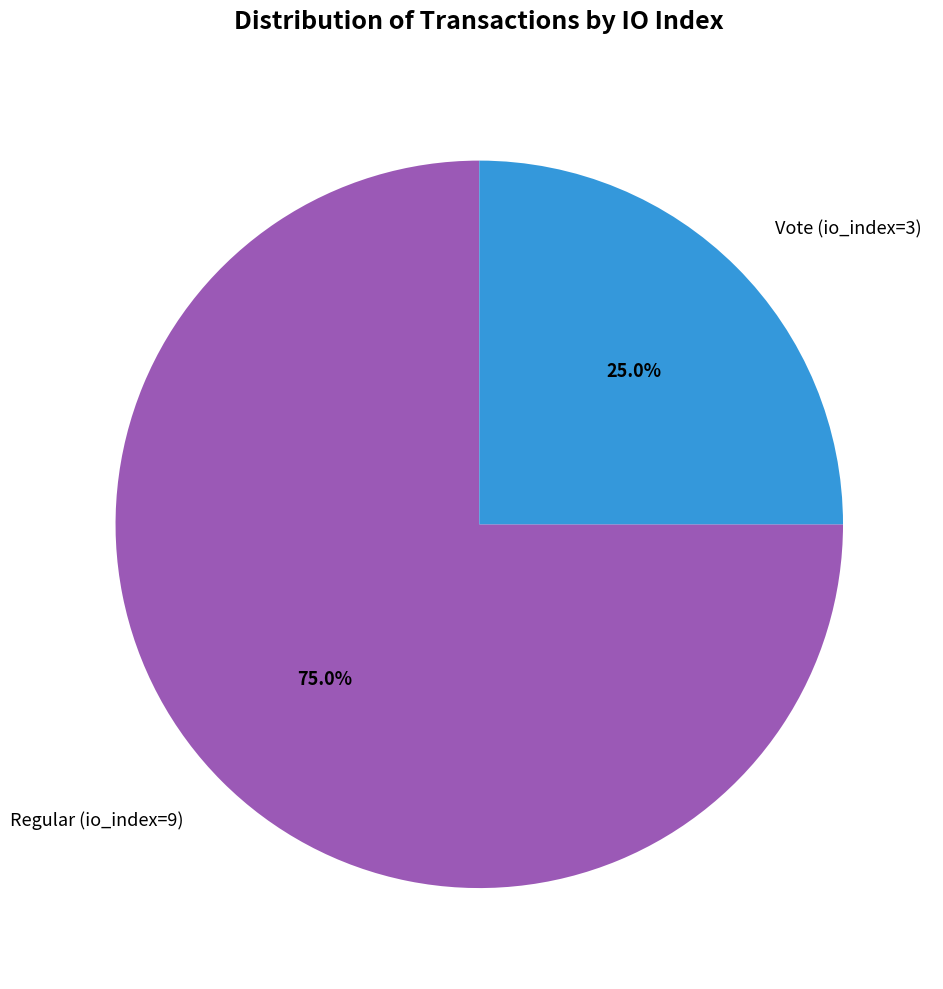

Which has a higher value, Vote (io_index=3) or Regular (io_index=9)?

Regular (io_index=9)